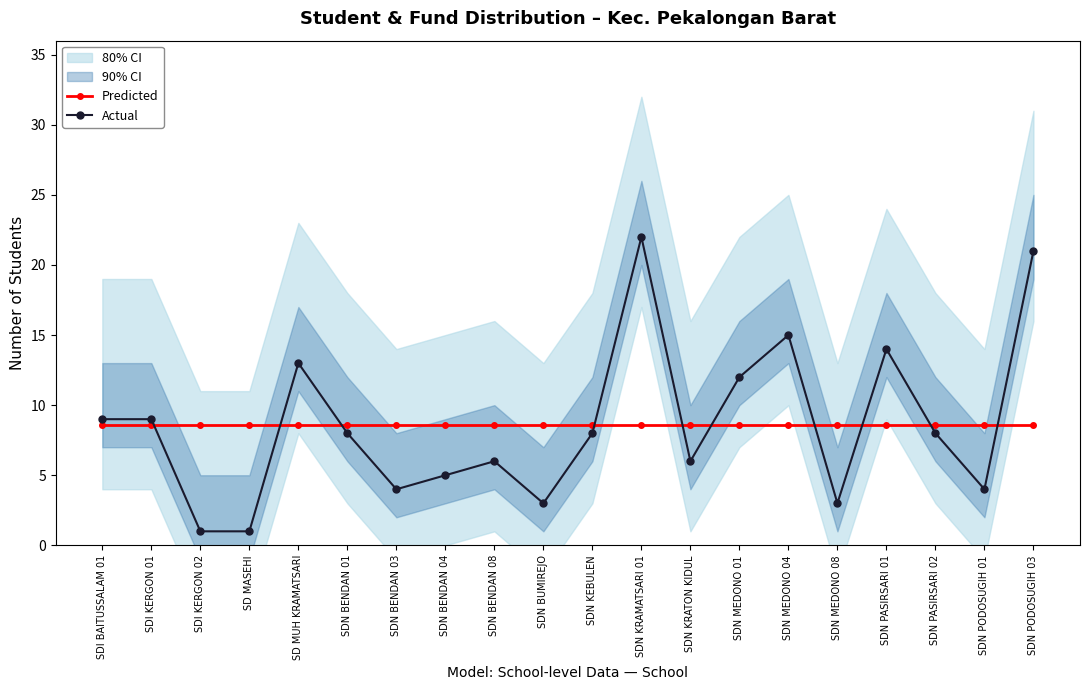

At which label is Actual closest to 11?

SDN MEDONO 01